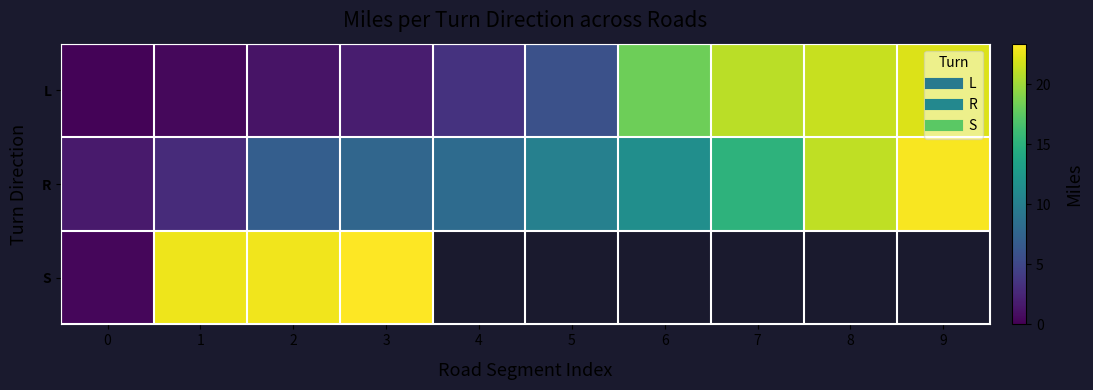

What is the difference between the second highest and minimum values in the L series?

21.2